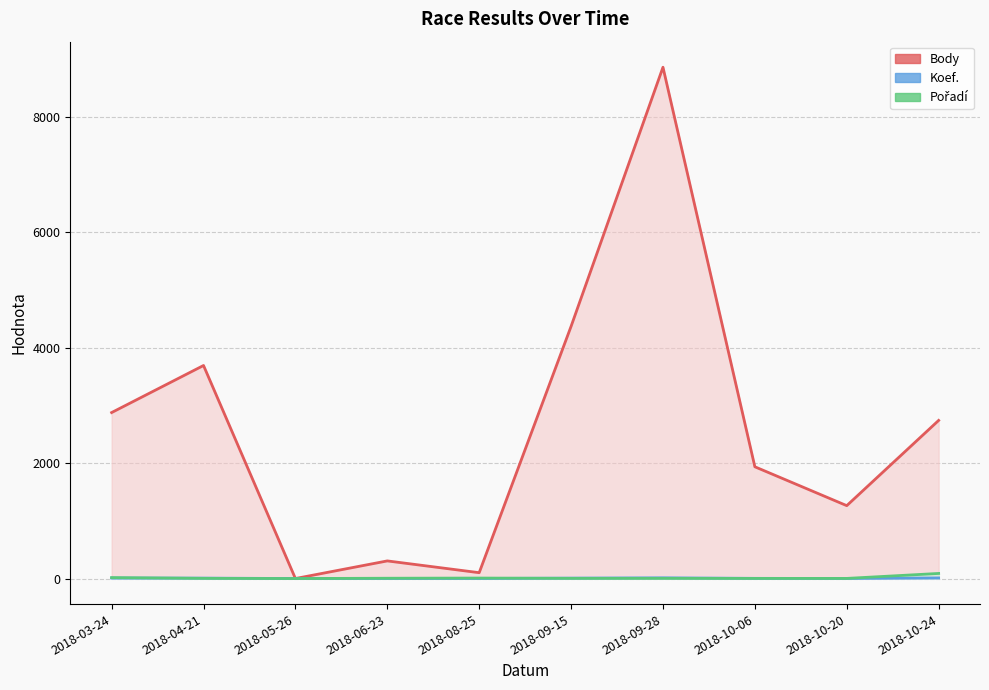

True or false: Pořadí (line) and Body (line) intersect in this chart.

False